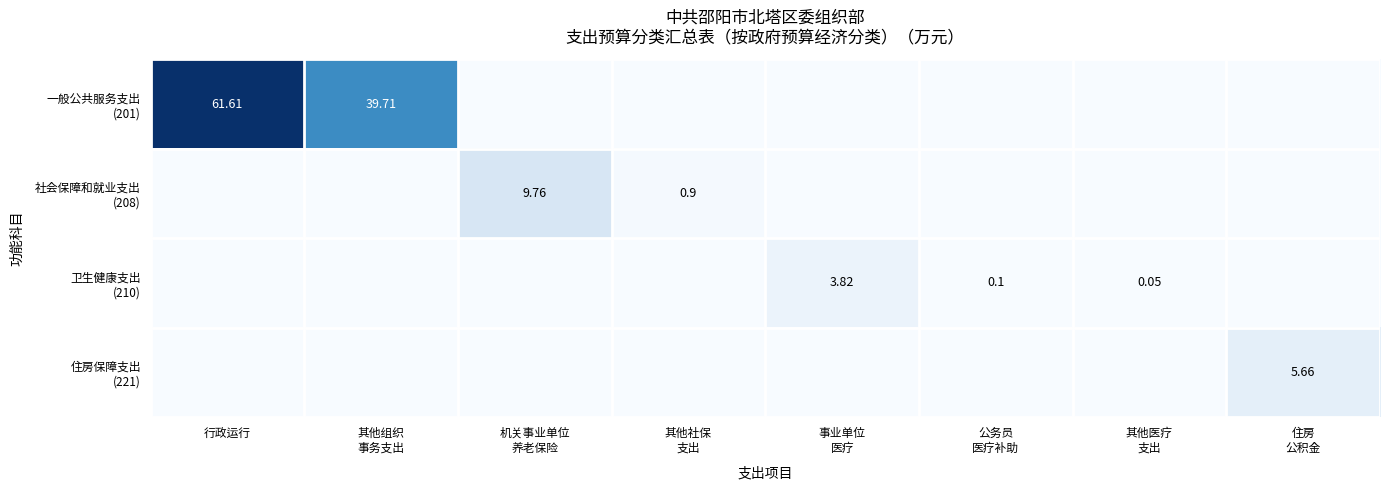

How many data points does each series have?

8